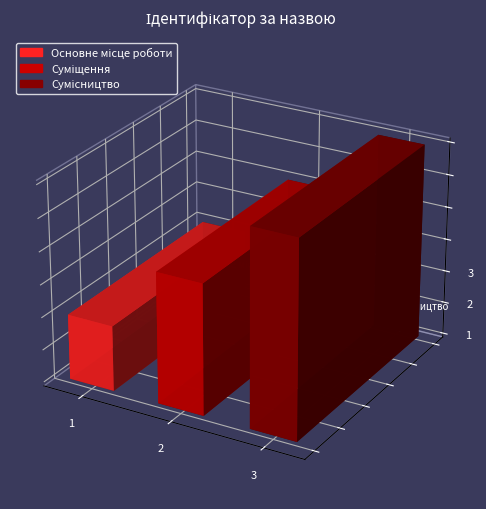

Rank the categories by value from lowest to highest.

Основне місце роботи, Суміщення, Сумісництво